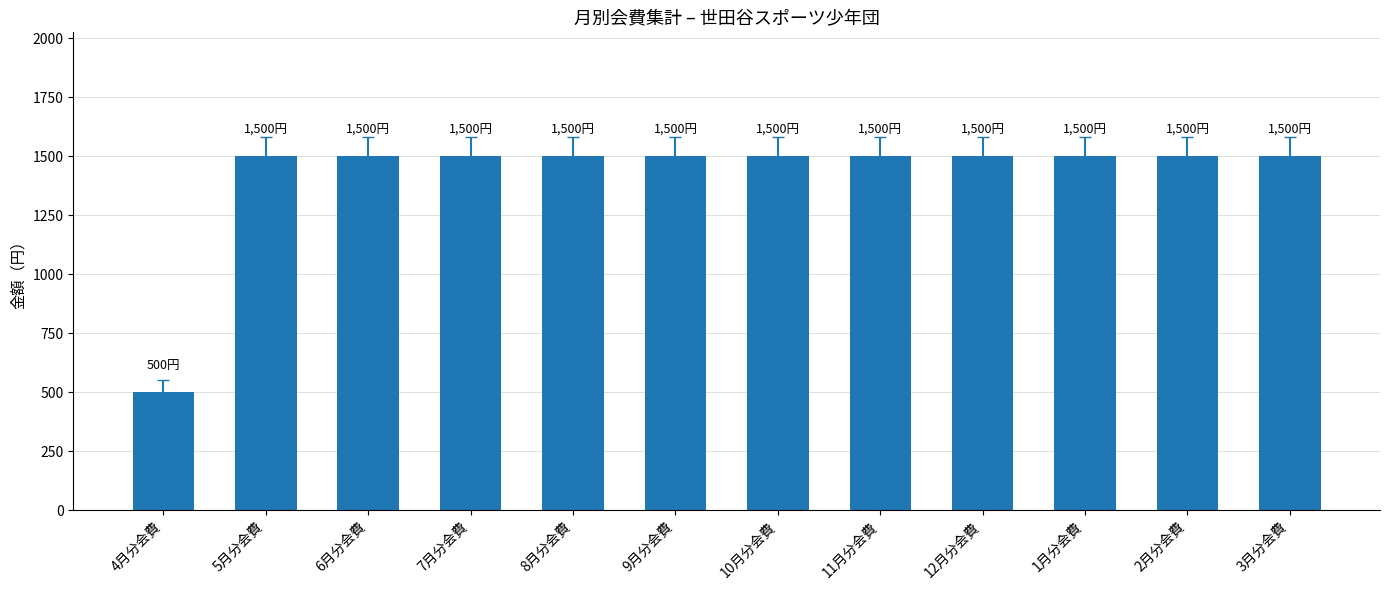

What is the minimum value shown in the chart?

500